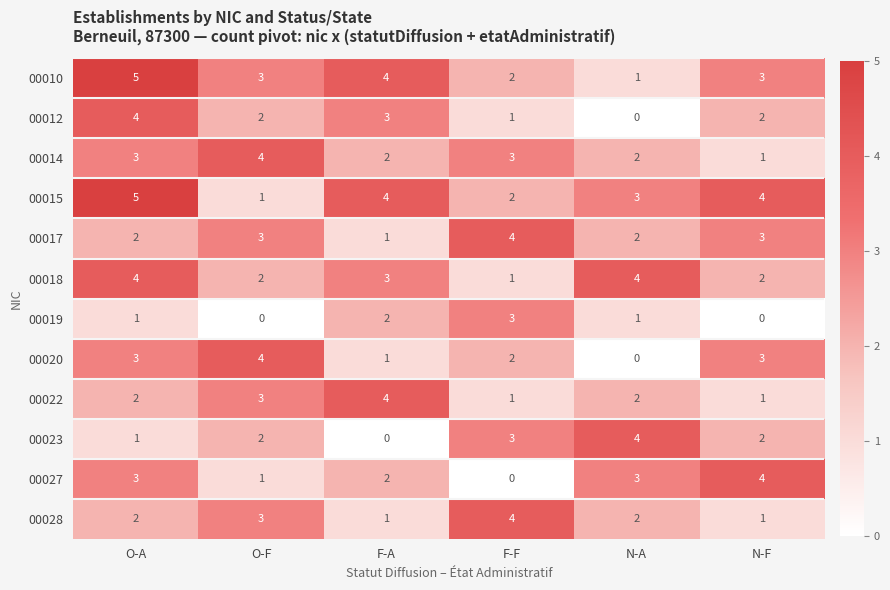

What is the maximum value shown in the chart?

5